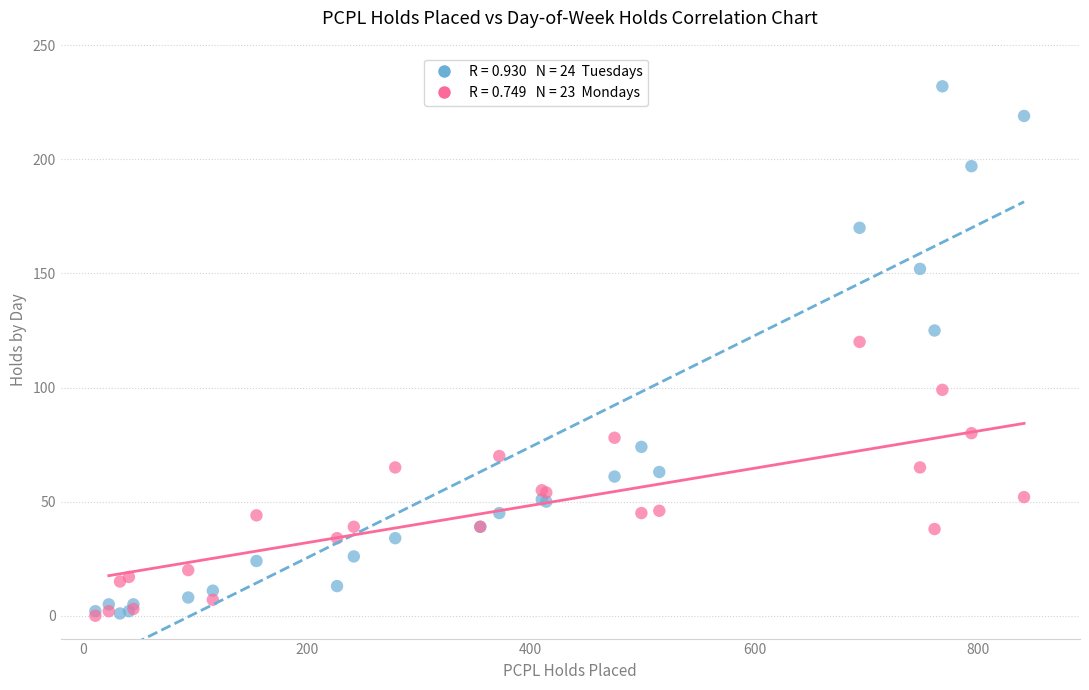

Across all series, what Y value is closest to 116?

120